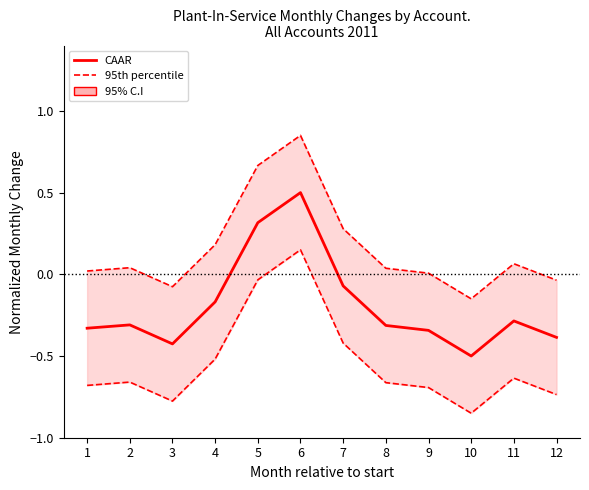

Which category has the lowest value in the 95th percentile series?

10